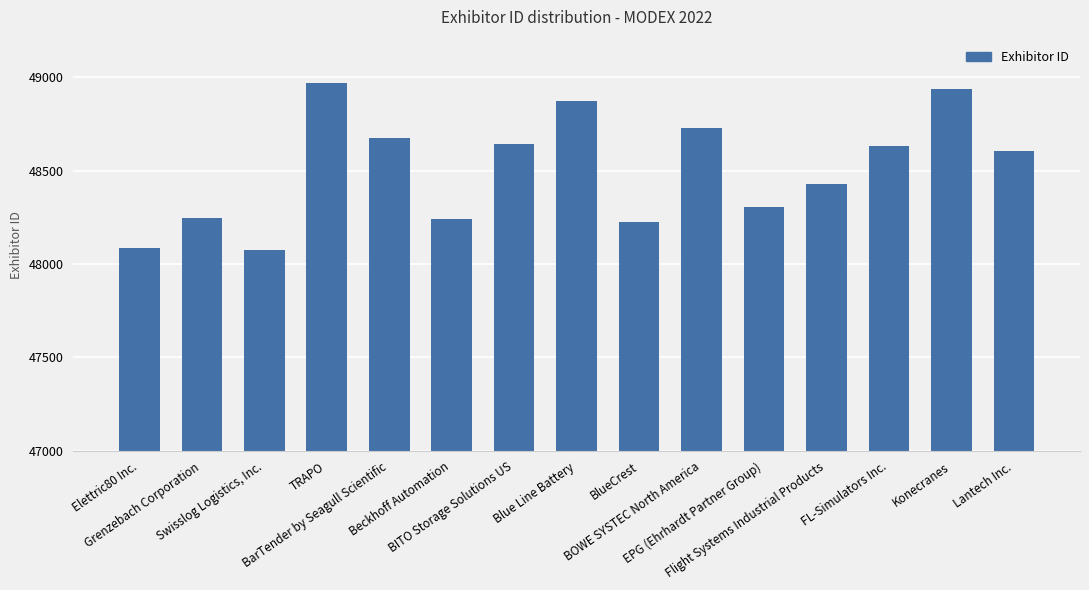

What is the maximum value shown in the chart?

48969